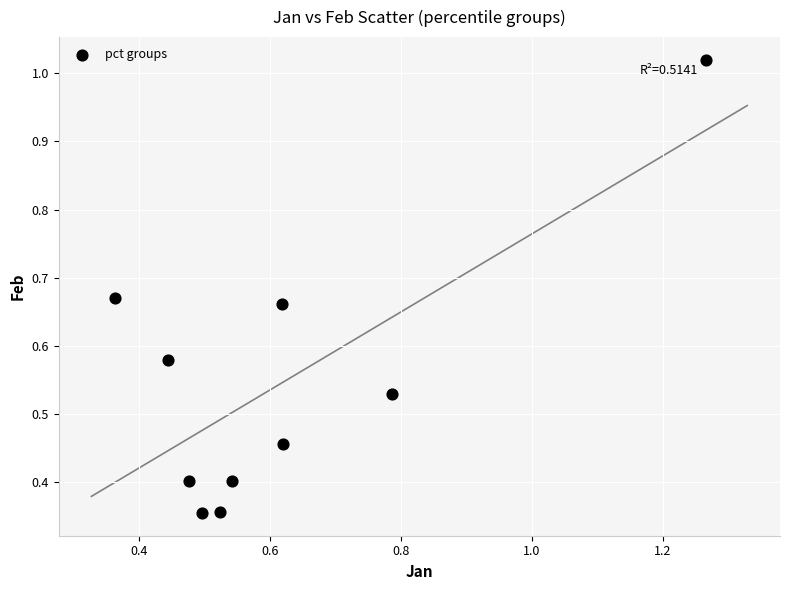

What is the range of X values (max minus min)?

0.9